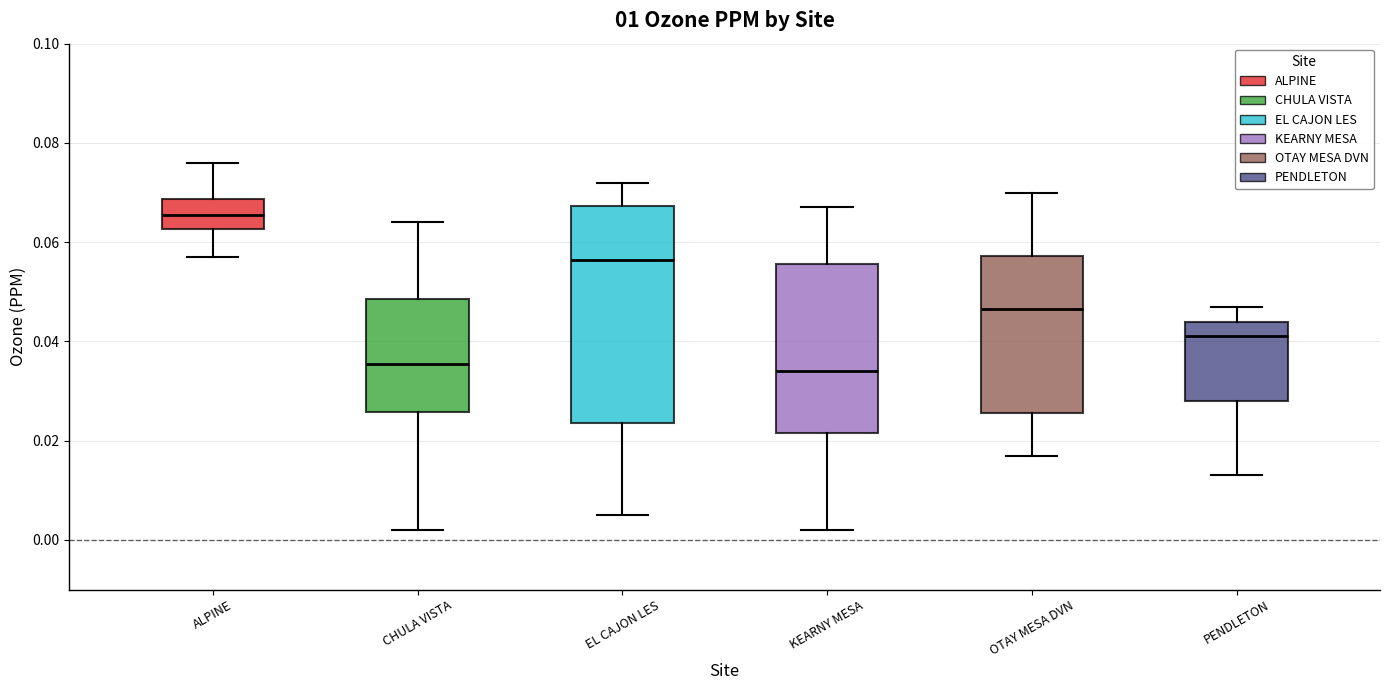

Where does the median line of the box for PENDLETON sit on the y-axis? The values are not printed on the chart, so give them approximately, as read against the axis.

0.042